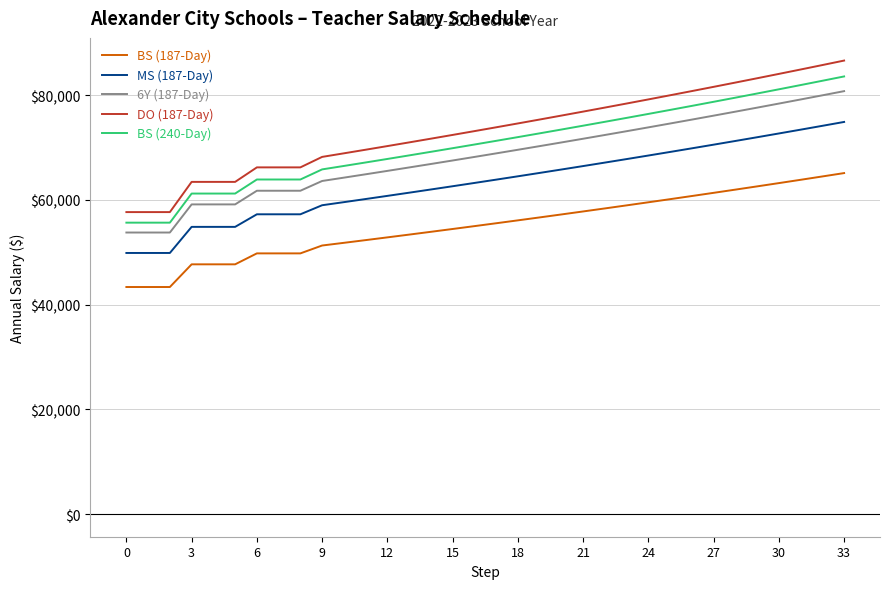

What is the sum of all BS (240-Day) values?

2401114